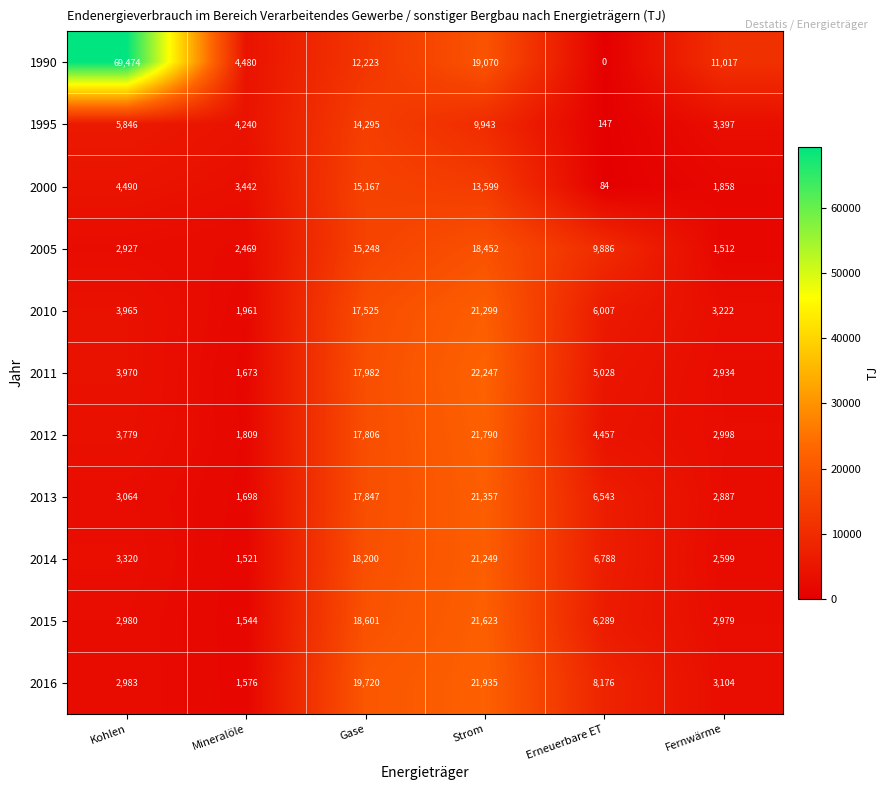

Which series has the widest spread of values?

1990